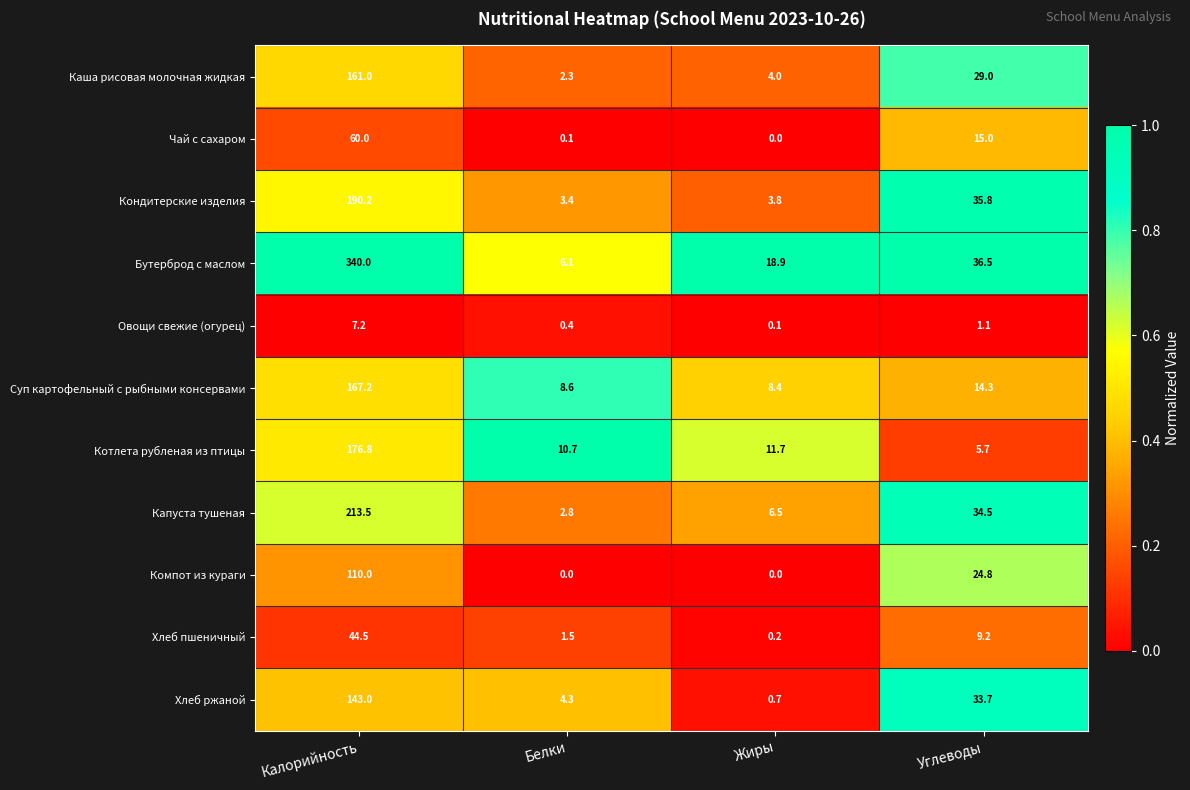

Between Жиры and Углеводы, which series saw the biggest shift?

Хлеб ржаной